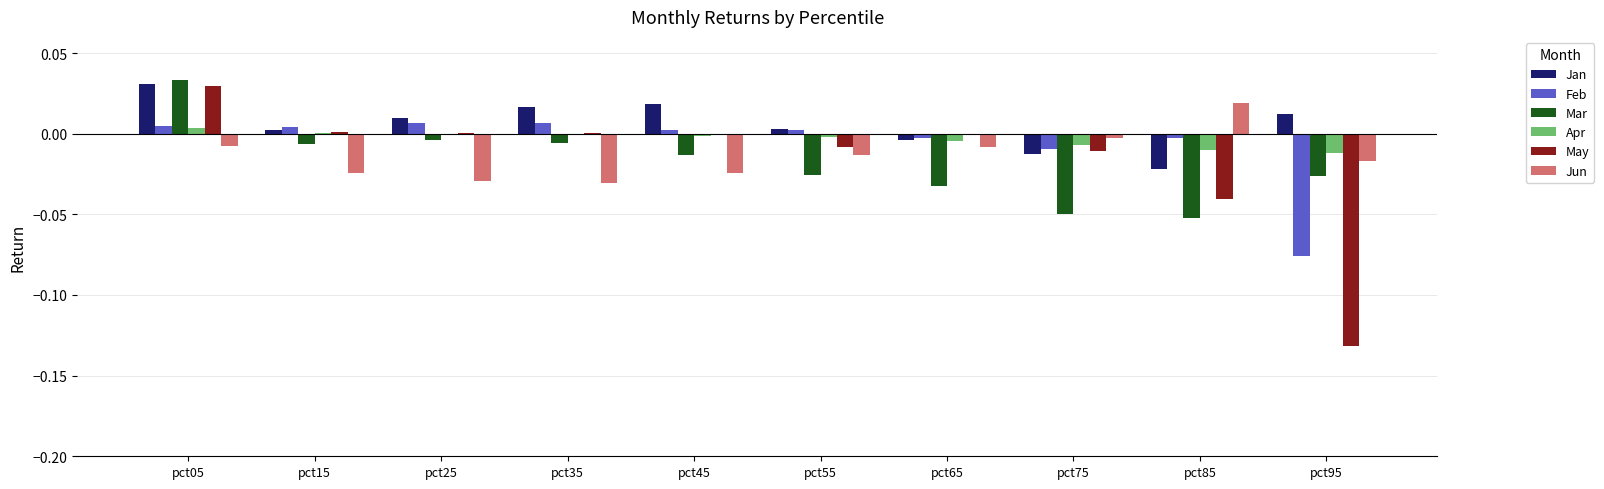

Where does the Mar series first go above 0?

pct05